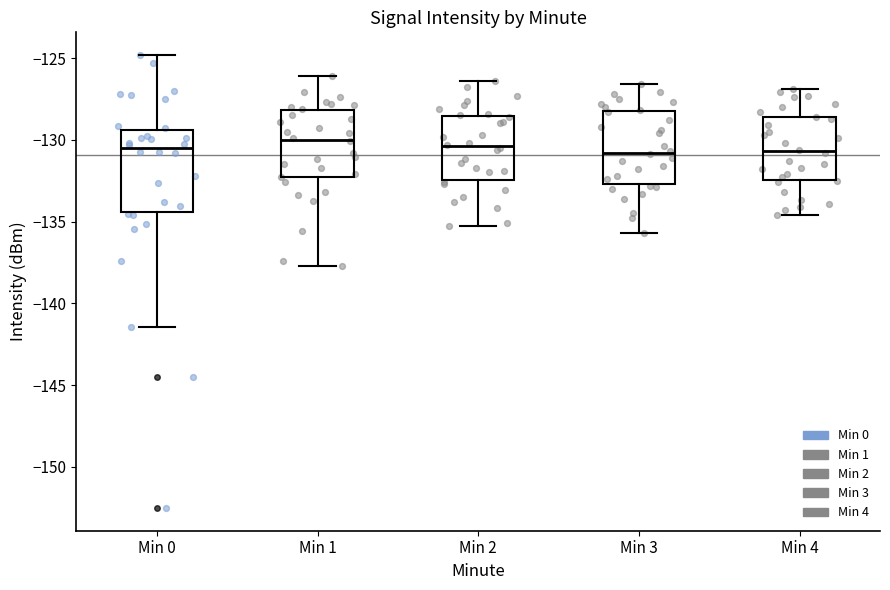

Comparing the boxes themselves (not the whiskers), which one is the tallest?

Min 0